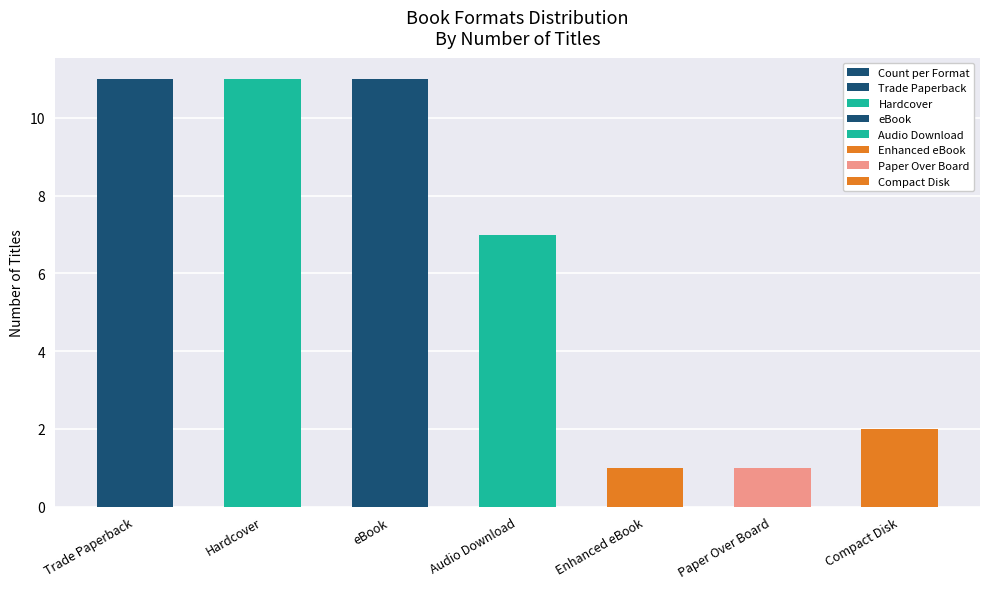

How many values exceed 7?

3